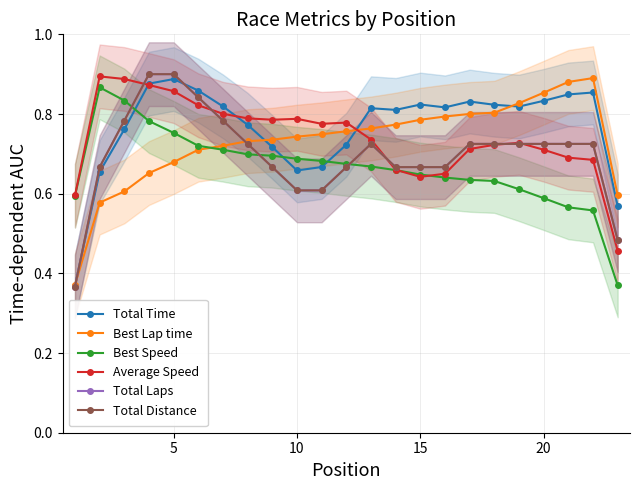

Reading left to right, what are all the values shown in this chart?

Total Time: 0.4	0.7	0.8	0.9	0.9	0.9	0.8	0.8	0.7	0.7	0.7	0.7	0.8	0.8	0.8	0.8	0.8	0.8	0.8	0.8	0.8	0.9	0.6
Best Lap time: 0.4	0.6	0.6	0.7	0.7	0.7	0.7	0.7	0.7	0.7	0.7	0.8	0.8	0.8	0.8	0.8	0.8	0.8	0.8	0.9	0.9	0.9	0.6
Best Speed: 0.6	0.9	0.8	0.8	0.8	0.7	0.7	0.7	0.7	0.7	0.7	0.7	0.7	0.7	0.6	0.6	0.6	0.6	0.6	0.6	0.6	0.6	0.4
Average Speed: 0.6	0.9	0.9	0.9	0.9	0.8	0.8	0.8	0.8	0.8	0.8	0.8	0.7	0.7	0.6	0.7	0.7	0.7	0.7	0.7	0.7	0.7	0.5
Total Laps: 0.4	0.7	0.8	0.9	0.9	0.8	0.8	0.7	0.7	0.6	0.6	0.7	0.7	0.7	0.7	0.7	0.7	0.7	0.7	0.7	0.7	0.7	0.5
Total Distance: 0.4	0.7	0.8	0.9	0.9	0.8	0.8	0.7	0.7	0.6	0.6	0.7	0.7	0.7	0.7	0.7	0.7	0.7	0.7	0.7	0.7	0.7	0.5